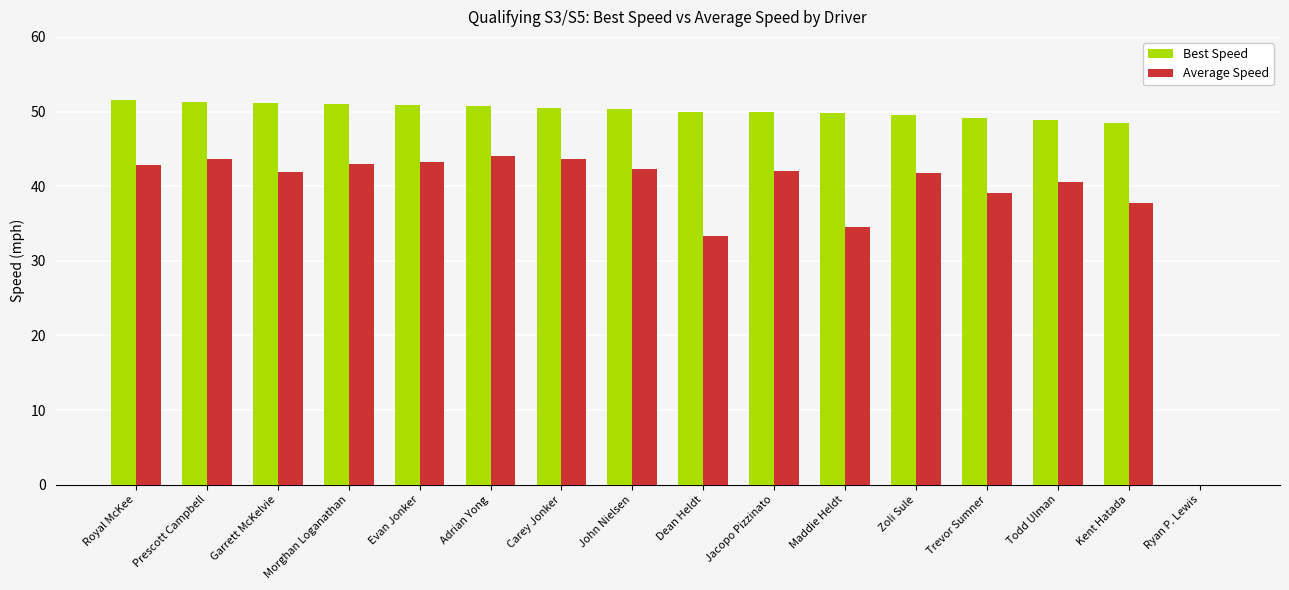

Where is Average Speed nearest to the value 21?

Dean Heldt